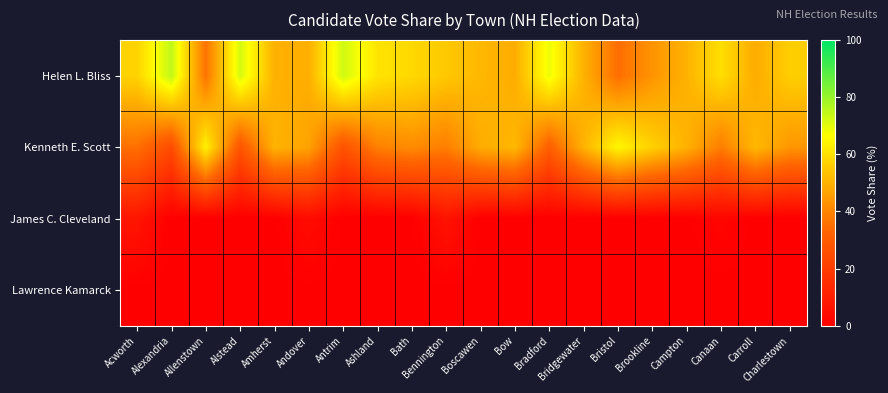

What is the difference between the highest and lowest values at Amherst?

50.3